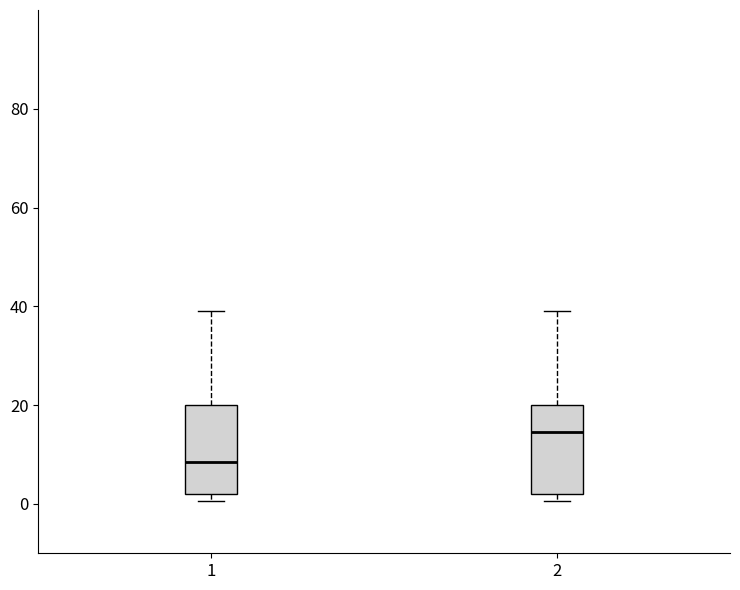

Reading left to right, read every box against the y-axis: the position of its median line, the range the box covers, and the ends of its whiskers. The values are not printed on the chart, so give them approximately, as read against the axis.

1: median 8, box 2 to 20, whiskers 0 to 40
2: median 14, box 2 to 20, whiskers 0 to 40